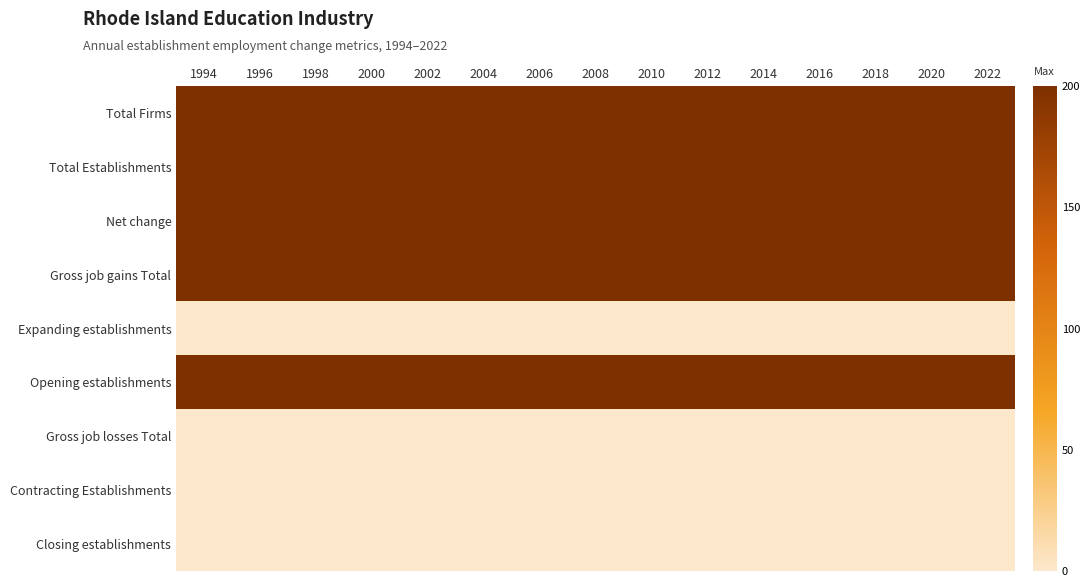

At which category is the sum across all series the highest?

1994